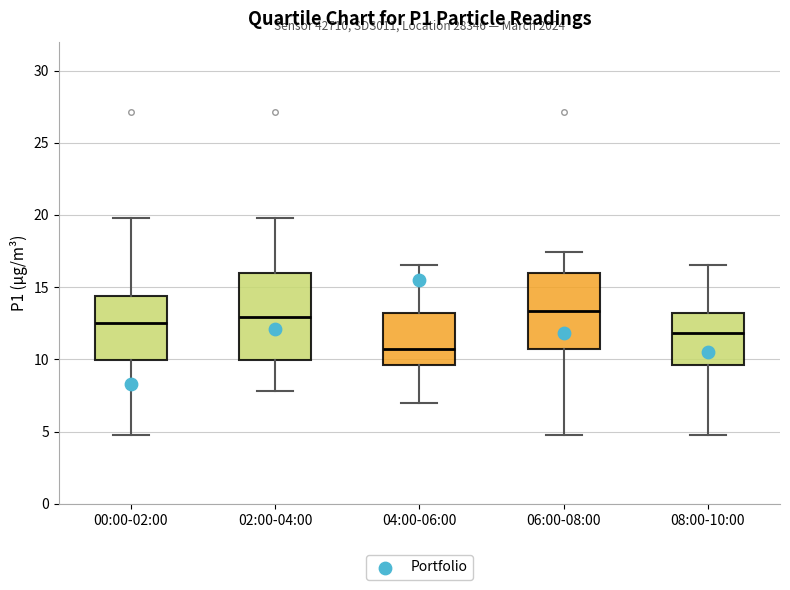

Reading left to right, transcribe this box plot: for each box, give where its median line is, the range the box spans, and where its two whiskers end, as read against the y-axis. The values are not printed on the chart, so give them approximately, as read against the axis.

00:00-02:00: median 12.5, box 10.0 to 14.5, whiskers 5.0 to 20.0
02:00-04:00: median 13.0, box 10.0 to 16.0, whiskers 8.0 to 20.0
04:00-06:00: median 10.5, box 9.5 to 13.0, whiskers 7.0 to 16.5
06:00-08:00: median 13.5, box 10.5 to 16.0, whiskers 5.0 to 17.5
08:00-10:00: median 12.0, box 9.5 to 13.0, whiskers 5.0 to 16.5